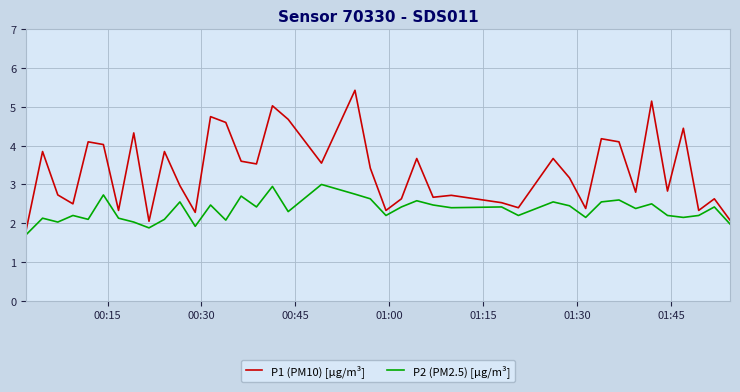

True or false: P2 (PM2.5) [µg/m³] and P1 (PM10) [µg/m³] cross at least once.

False